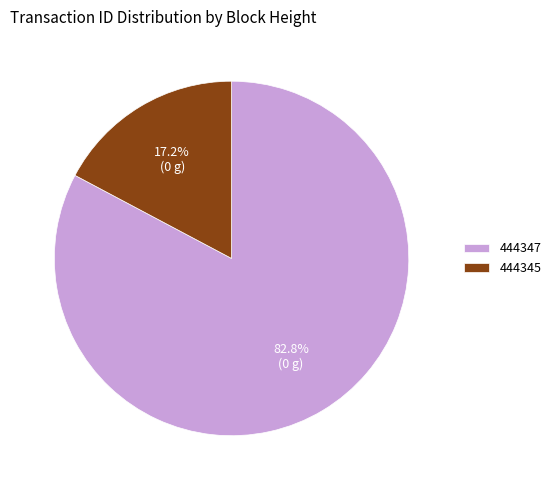

Which category has the biggest portion of the pie?

444347